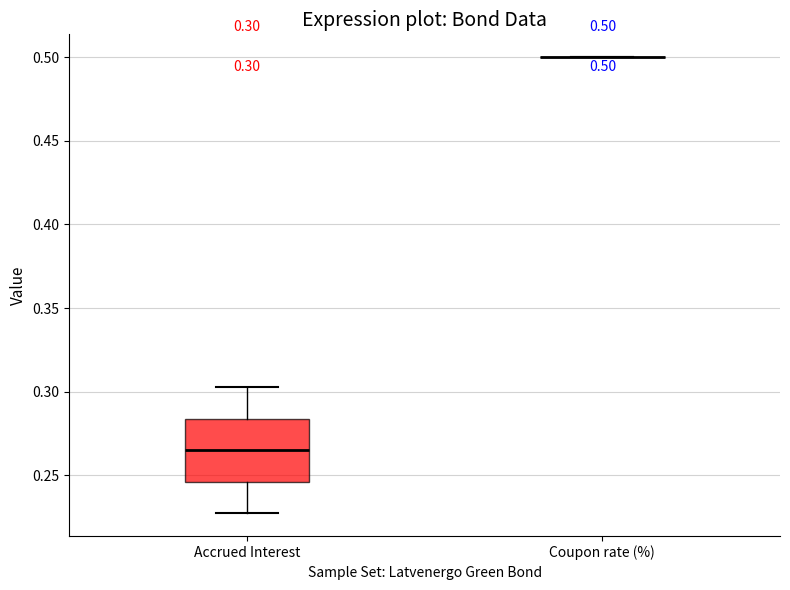

Comparing the boxes themselves (not the whiskers), which one is the tallest?

Accrued Interest